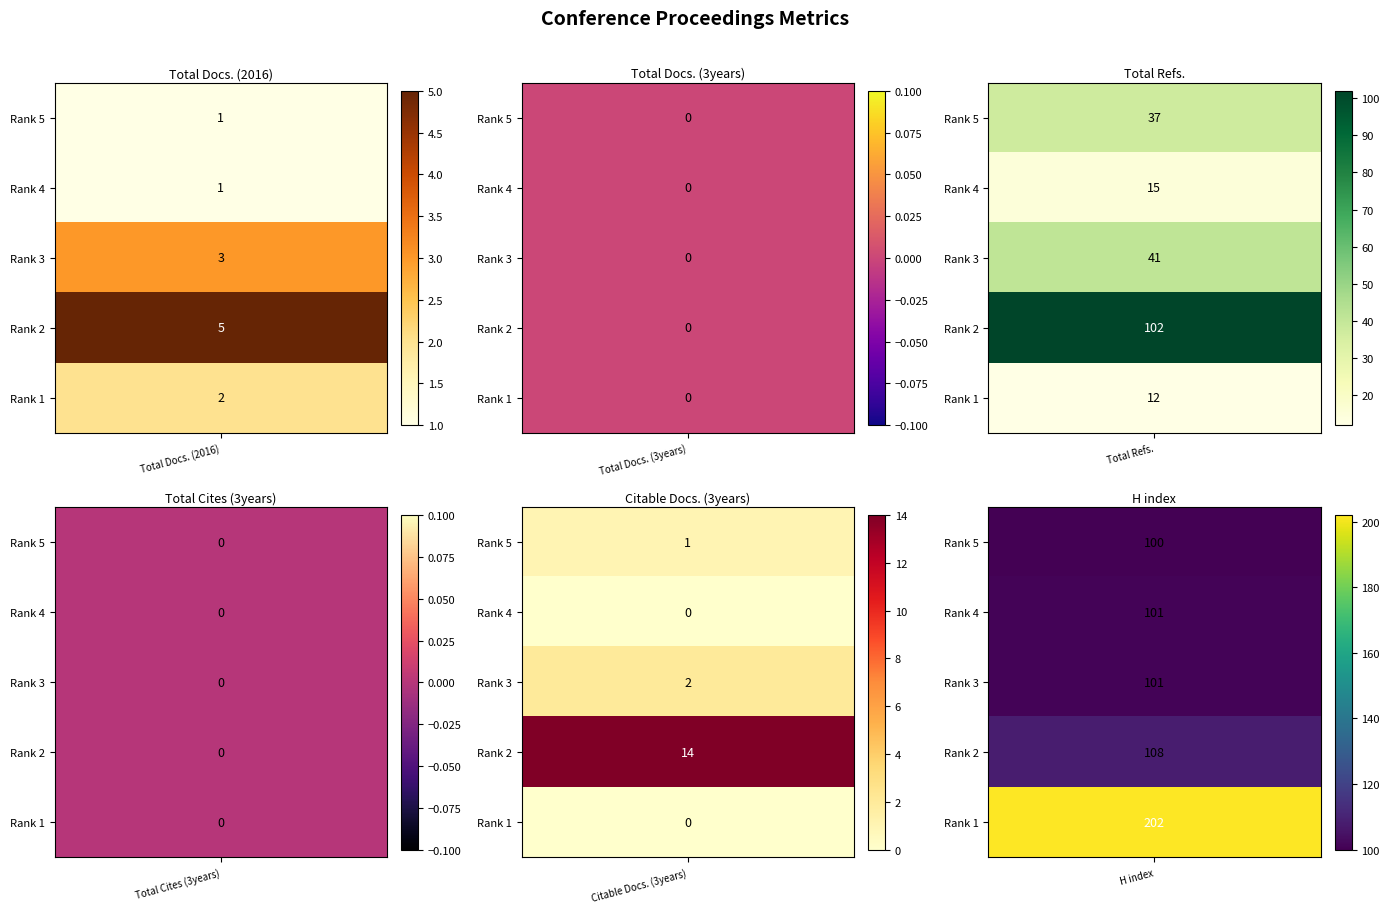

Reading left to right, what are all the values shown in this chart?

Total Docs. (2016): Rank 5=1	Rank 4=1	Rank 3=3	Rank 2=5	Rank 1=2
Total Docs. (3years): Rank 5=0	Rank 4=0	Rank 3=0	Rank 2=0	Rank 1=0
Total Refs.: Rank 5=37	Rank 4=15	Rank 3=41	Rank 2=102	Rank 1=12
Total Cites (3years): Rank 5=0	Rank 4=0	Rank 3=0	Rank 2=0	Rank 1=0
Citable Docs. (3years): Rank 5=1	Rank 4=0	Rank 3=2	Rank 2=14	Rank 1=0
H index: Rank 5=100	Rank 4=101	Rank 3=101	Rank 2=108	Rank 1=202